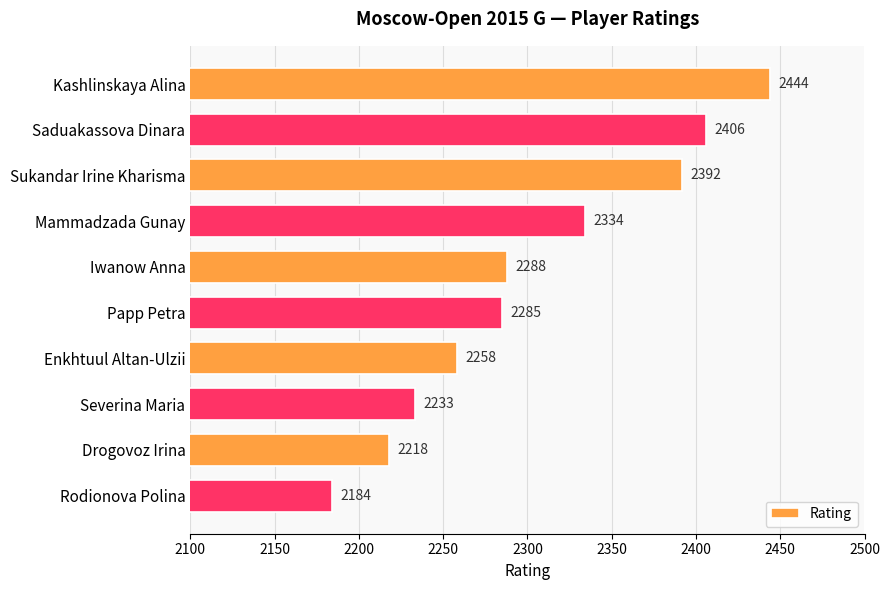

Is it true that the value at Enkhtuul Altan-Ulzii is 3708?

False